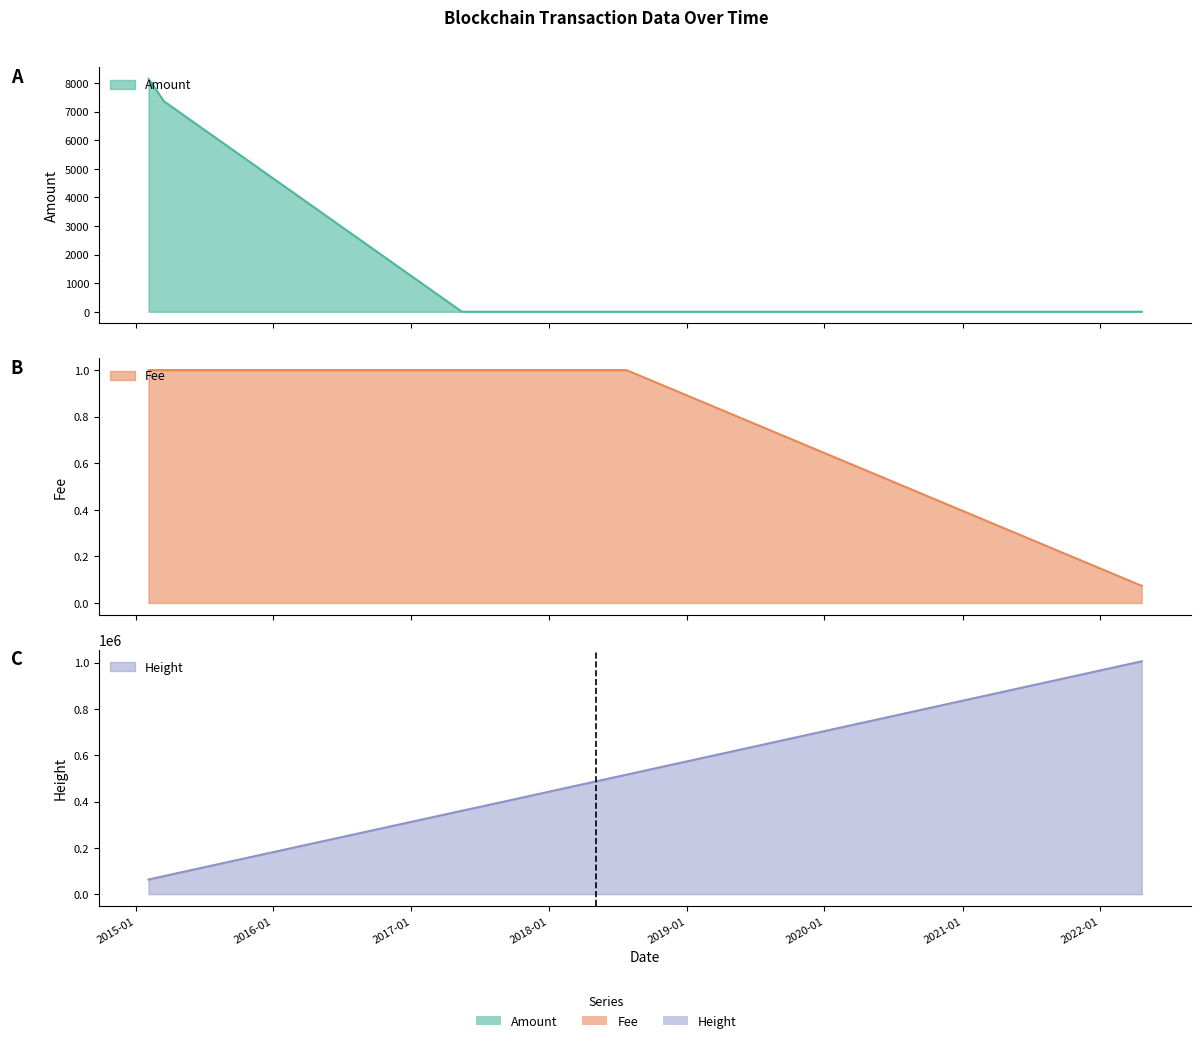

How many intersections are there between Fee and Amount?

1